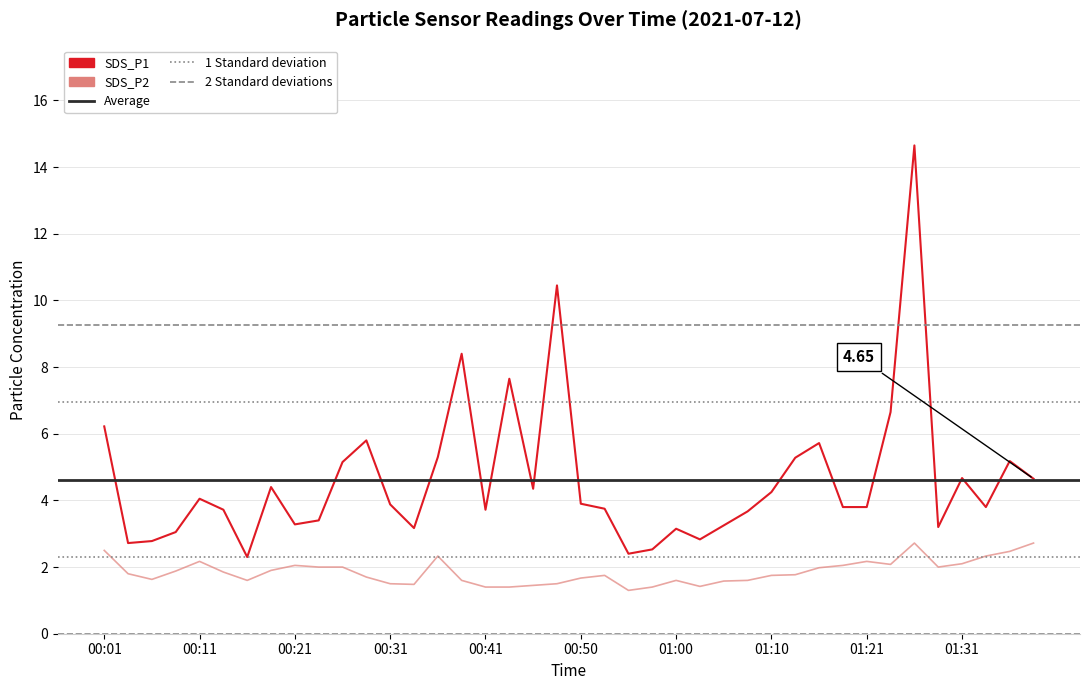

How many series are shown in this chart?

2